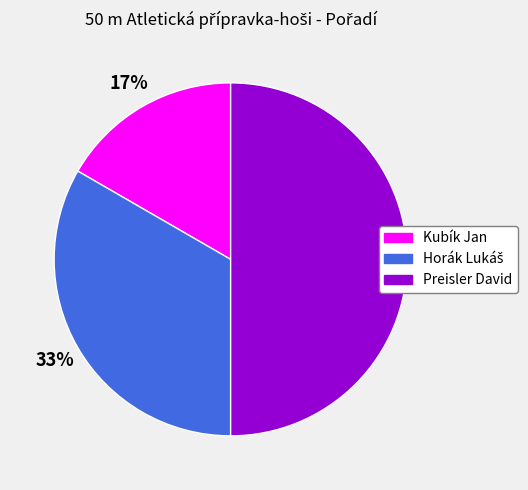

To the nearest percent, what percentage of the pie is Preisler David?

50%